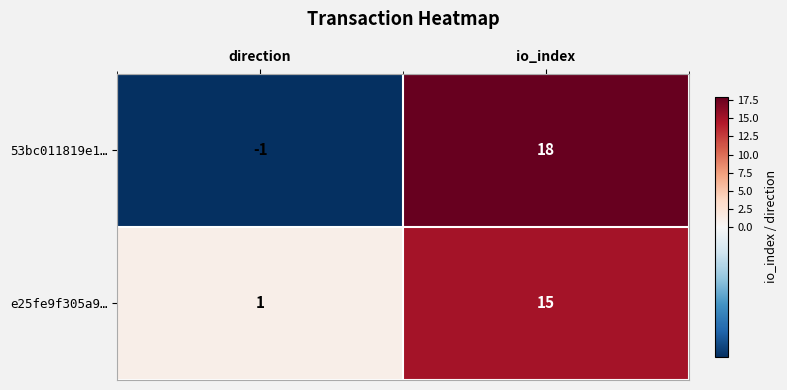

At which category is the sum across all series the highest?

io_index